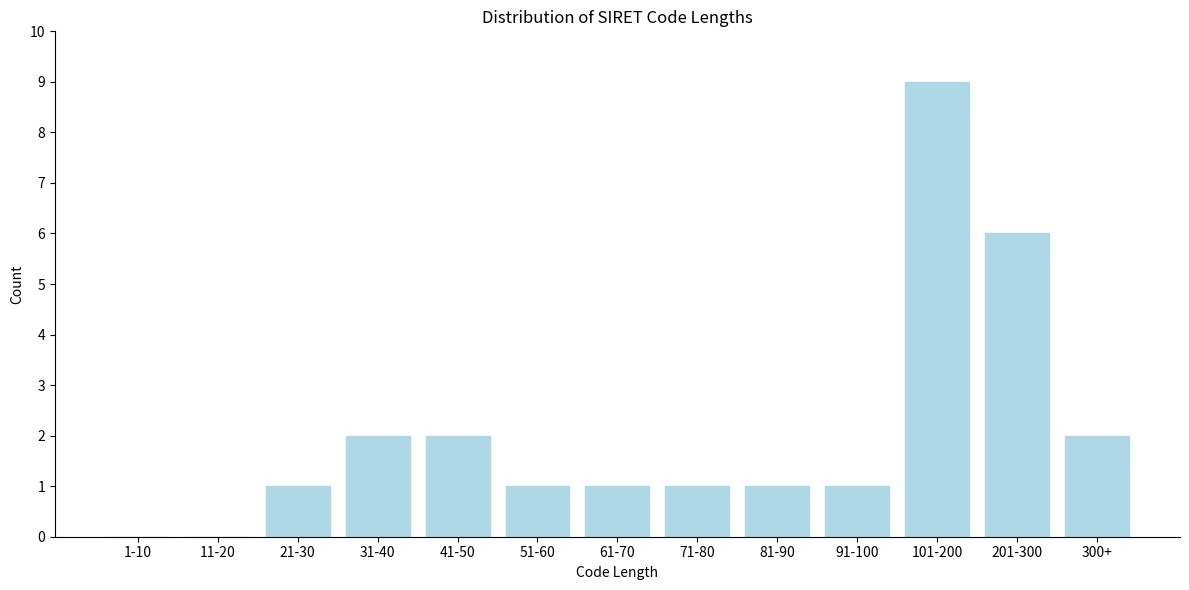

Reading left to right, transcribe all the data shown in this chart.

1-10=0	11-20=0	21-30=1	31-40=2	41-50=2	51-60=1	61-70=1	71-80=1	81-90=1	91-100=1	101-200=9	201-300=6	300+=2